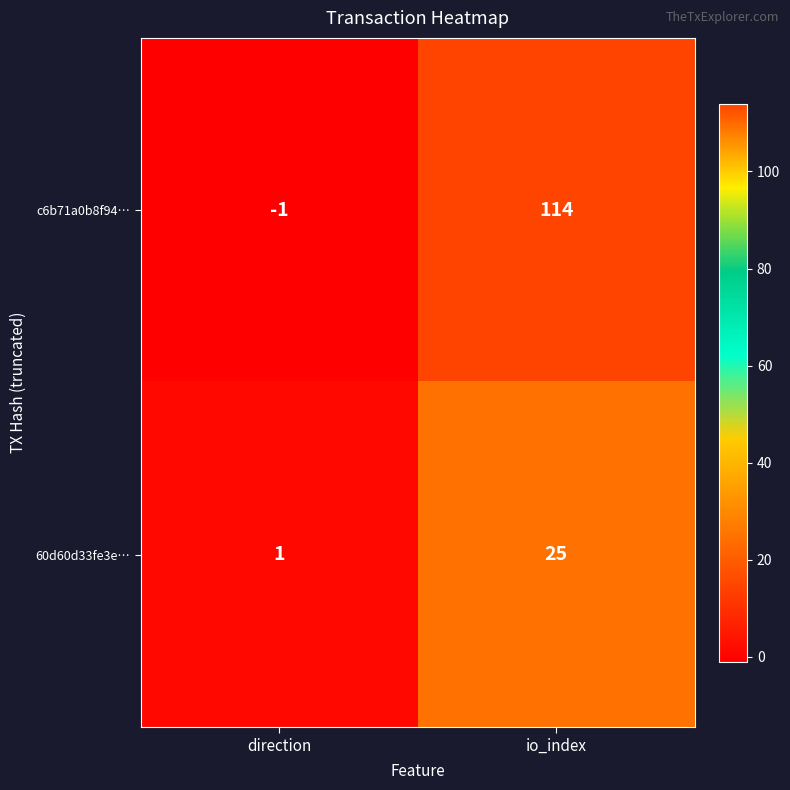

List the series in order of their peak value, lowest first.

60d60d33fe3e…, c6b71a0b8f94…